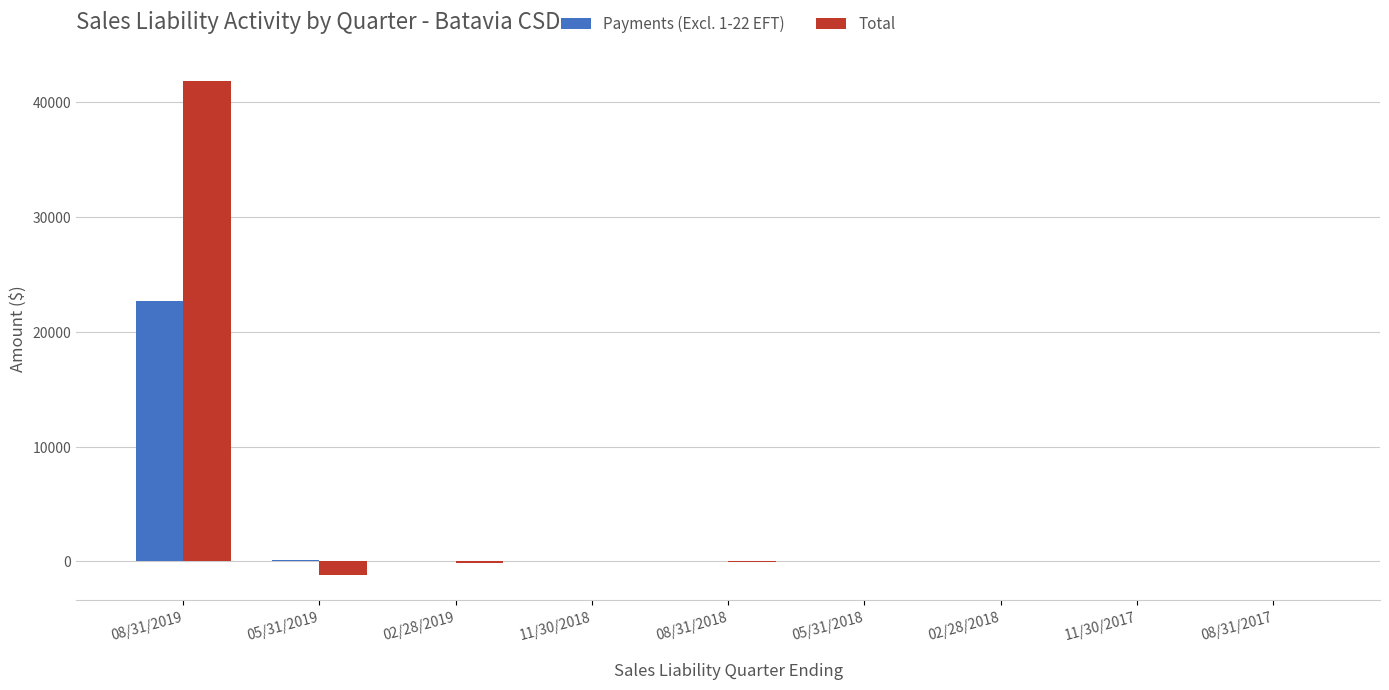

At which category is the sum across all series the highest?

08/31/2019